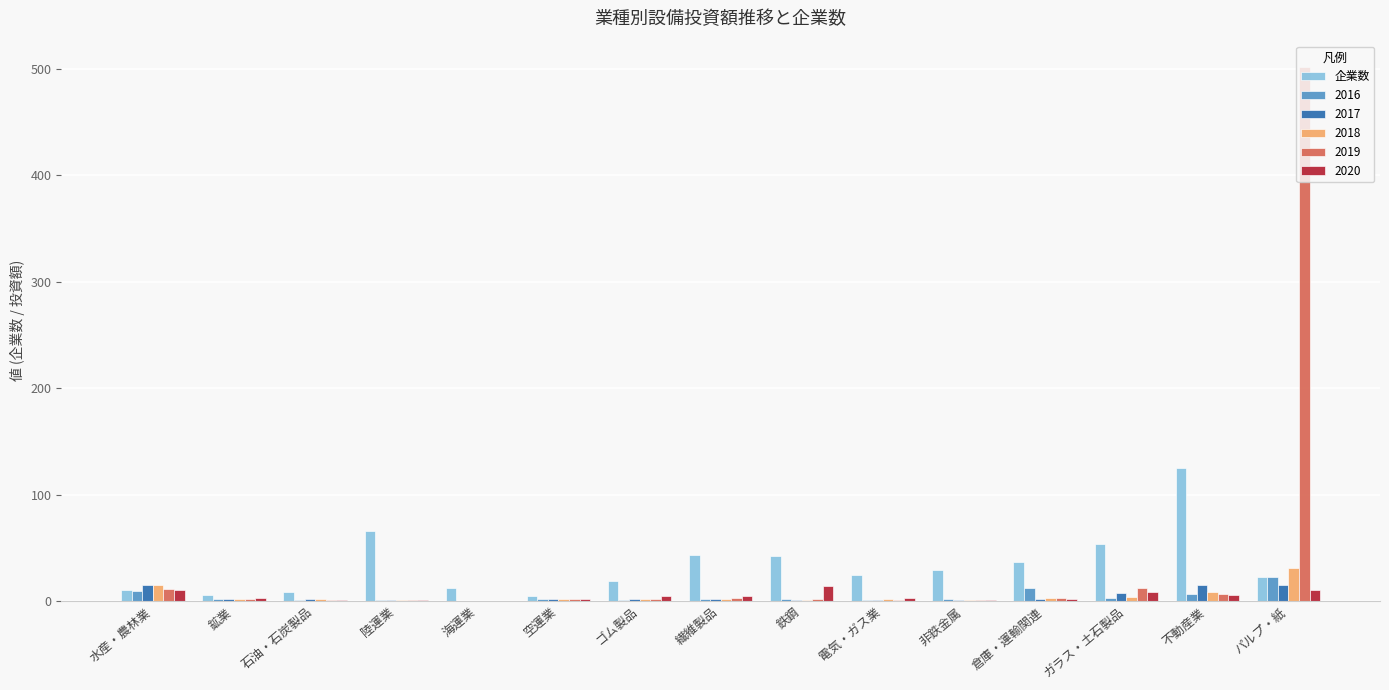

Which series changed the most between 海運業 and 不動産業?

企業数